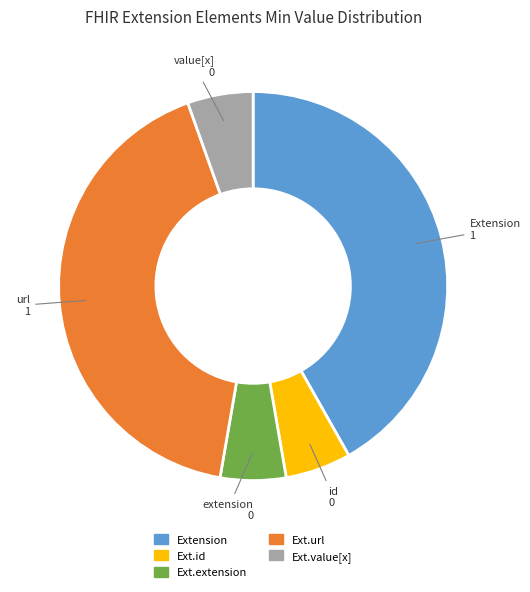

Does any single category account for the majority?

No